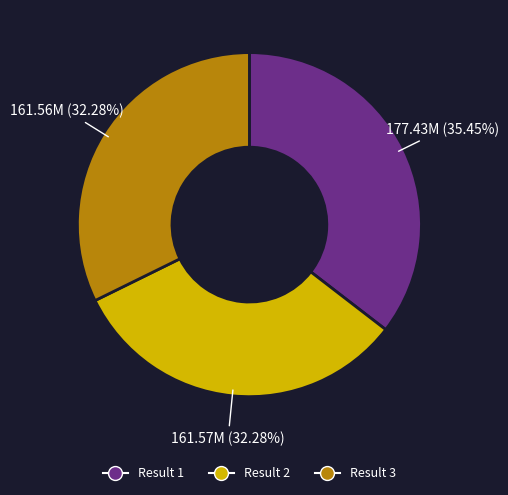

Is there any slice that represents more than half of the pie?

No